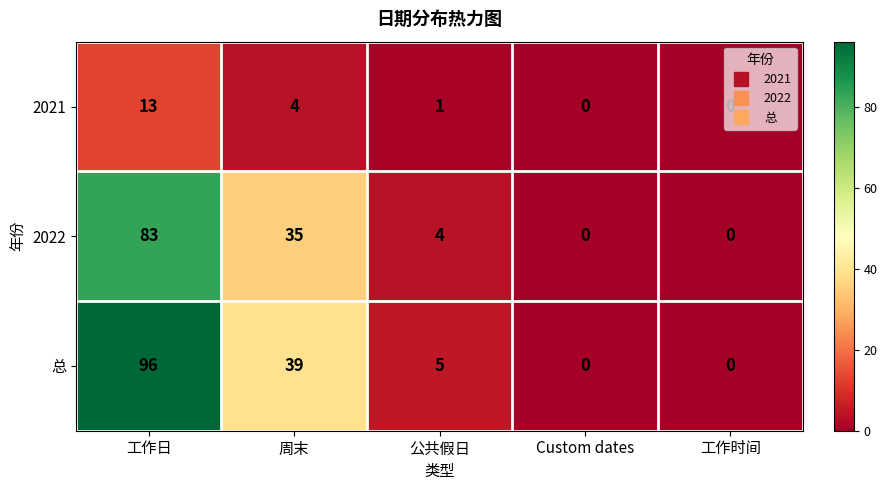

What is the difference between the maximum and minimum values in the 总 series?

96